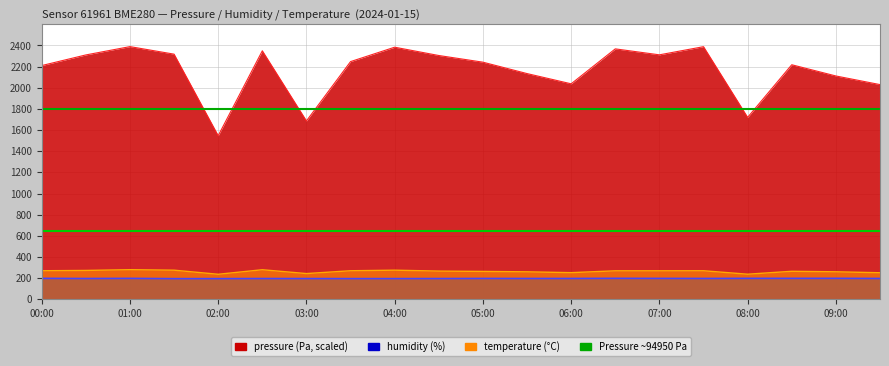

What is the difference between the temperature values at 00:00 and 08:30?

5.1